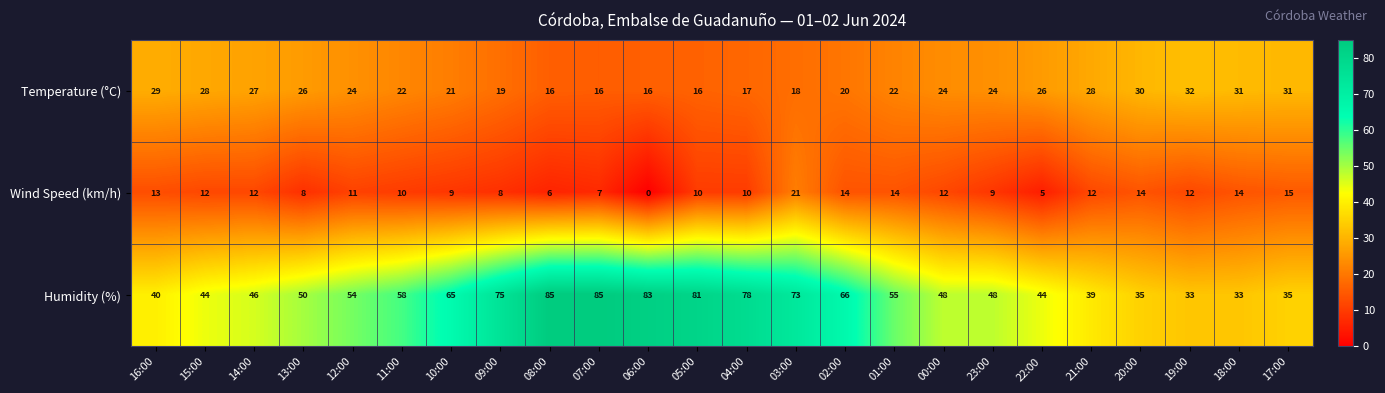

How many values in the Humidity (%) series are below 54?

12